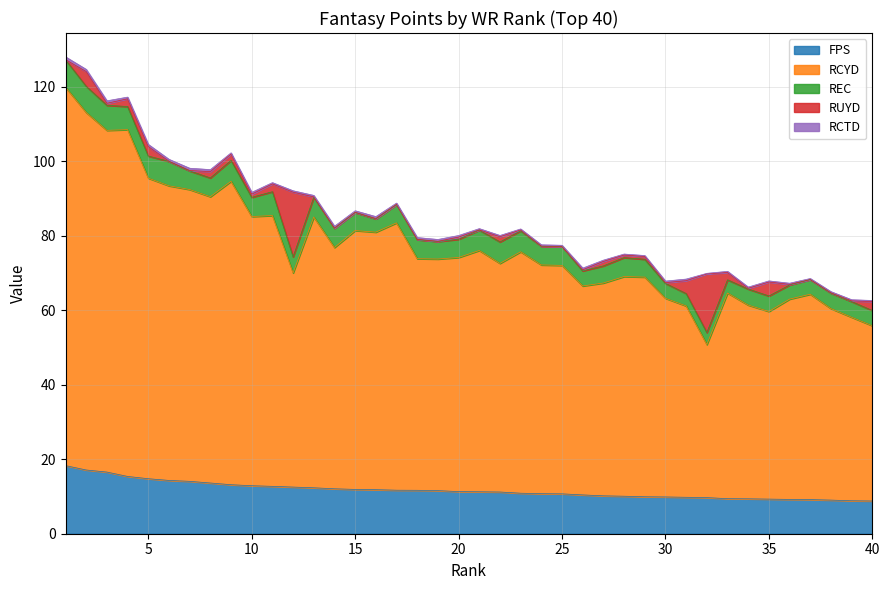

Reading left to right, list all the values displayed in this chart.

FPS: 1=18.3	2=17.1	3=16.5	4=15.4	5=14.8	6=14.3	7=14.1	8=13.6	9=13.2	10=12.9	11=12.7	12=12.5	13=12.3	14=12.1	15=11.9	16=11.8	17=11.7	18=11.7	19=11.6	20=11.3	21=11.3	22=11.2	23=10.9	24=10.7	25=10.7	26=10.4	27=10.2	28=10.1	29=9.9	30=9.9	31=9.8	32=9.7	33=9.4	34=9.4	35=9.3	36=9.2	37=9.2	38=9.0	39=8.8	40=8.8
RCYD: 1=101.6	2=96.0	3=91.7	4=93.1	5=80.7	6=79.1	7=78.3	8=76.8	9=81.4	10=72.2	11=72.7	12=57.5	13=72.7	14=64.8	15=69.5	16=69.1	17=71.8	18=62.2	19=62.2	20=62.8	21=64.8	22=61.4	23=64.8	24=61.4	25=61.3	26=56.1	27=57.1	28=59.0	29=59.0	30=53.3	31=51.4	32=41.1	33=55.2	34=52.0	35=50.4	36=53.8	37=55.1	38=51.4	39=49.3	40=47.0
REC: 1=7.4	2=7.0	3=6.7	4=6.2	5=5.9	6=6.5	7=5.0	8=5.0	9=5.6	10=5.2	11=6.4	12=4.3	13=5.3	14=5.2	15=4.8	16=3.6	17=4.9	18=5.1	19=4.7	20=4.9	21=5.5	22=5.8	23=5.6	24=5.0	25=5.1	26=4.0	27=4.6	28=5.1	29=4.8	30=4.0	31=3.3	32=3.2	33=3.5	34=4.3	35=4.2	36=3.8	37=3.9	38=4.2	39=4.2	40=4.1
RUYD: 1=0.1	2=4.0	3=0.6	4=2.1	5=2.5	6=0.1	7=0.1	8=1.7	9=1.7	10=0.8	11=2.1	12=17.4	13=0.1	14=0.1	15=0.1	16=0.1	17=0.1	18=0.1	19=0.1	20=0.6	21=0.1	22=1.4	23=0.2	24=0.1	25=0.0	26=0.3	27=1.2	28=0.7	29=0.8	30=0.2	31=3.5	32=15.8	33=2.0	34=0.2	35=3.8	36=0.1	37=0.0	38=0.1	39=0.2	40=2.4
RCTD: 1=0.7	2=0.6	3=0.7	4=0.5	5=0.6	6=0.5	7=0.6	8=0.5	9=0.3	10=0.5	11=0.3	12=0.4	13=0.4	14=0.5	15=0.4	16=0.5	17=0.3	18=0.5	19=0.5	20=0.4	21=0.3	22=0.3	23=0.3	24=0.3	25=0.3	26=0.5	27=0.3	28=0.3	29=0.3	30=0.4	31=0.4	32=0.1	33=0.3	34=0.3	35=0.3	36=0.3	37=0.3	38=0.3	39=0.3	40=0.3